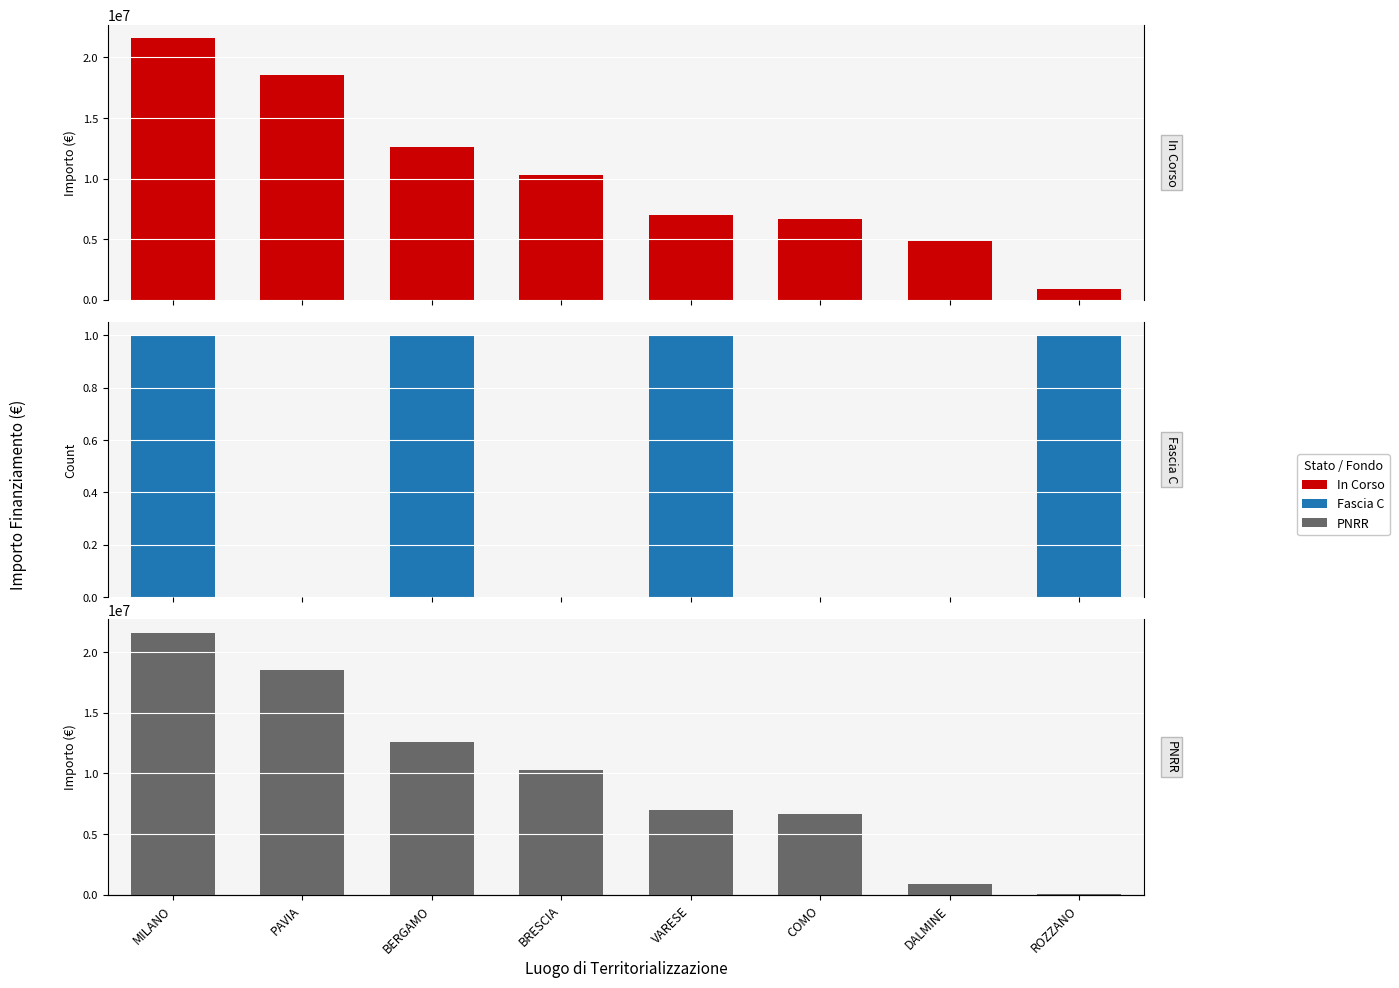

What is the maximum value shown in the chart?

21615132.0